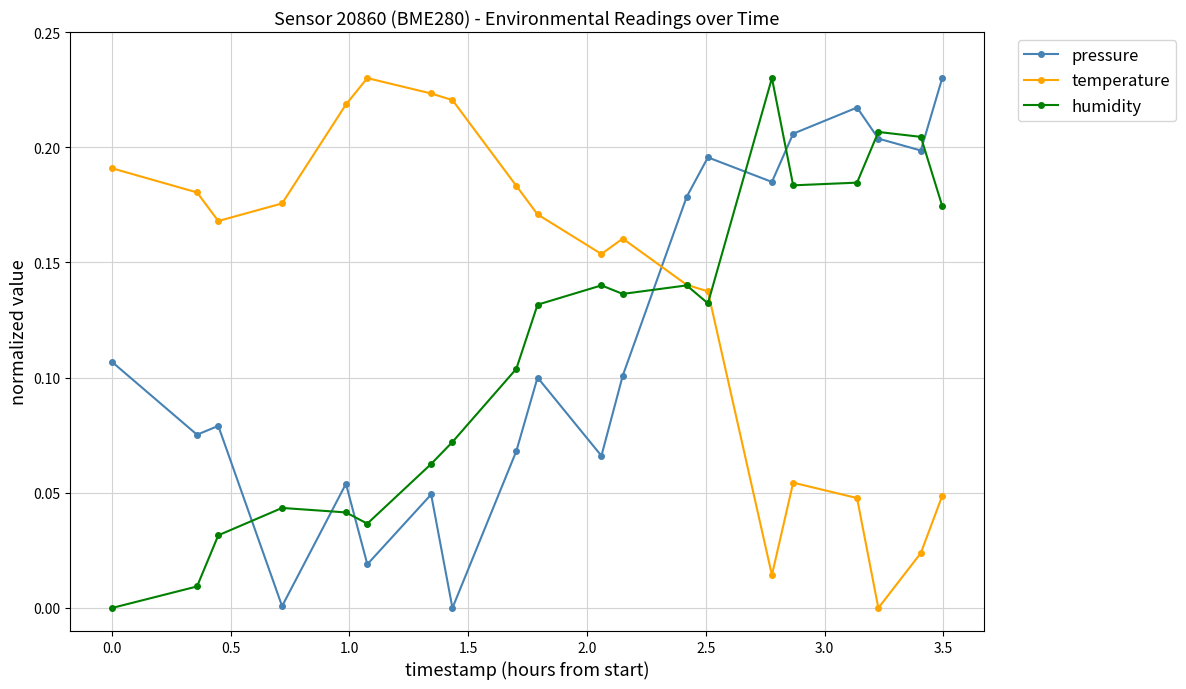

What are all the series names shown in the legend?

pressure, temperature, humidity